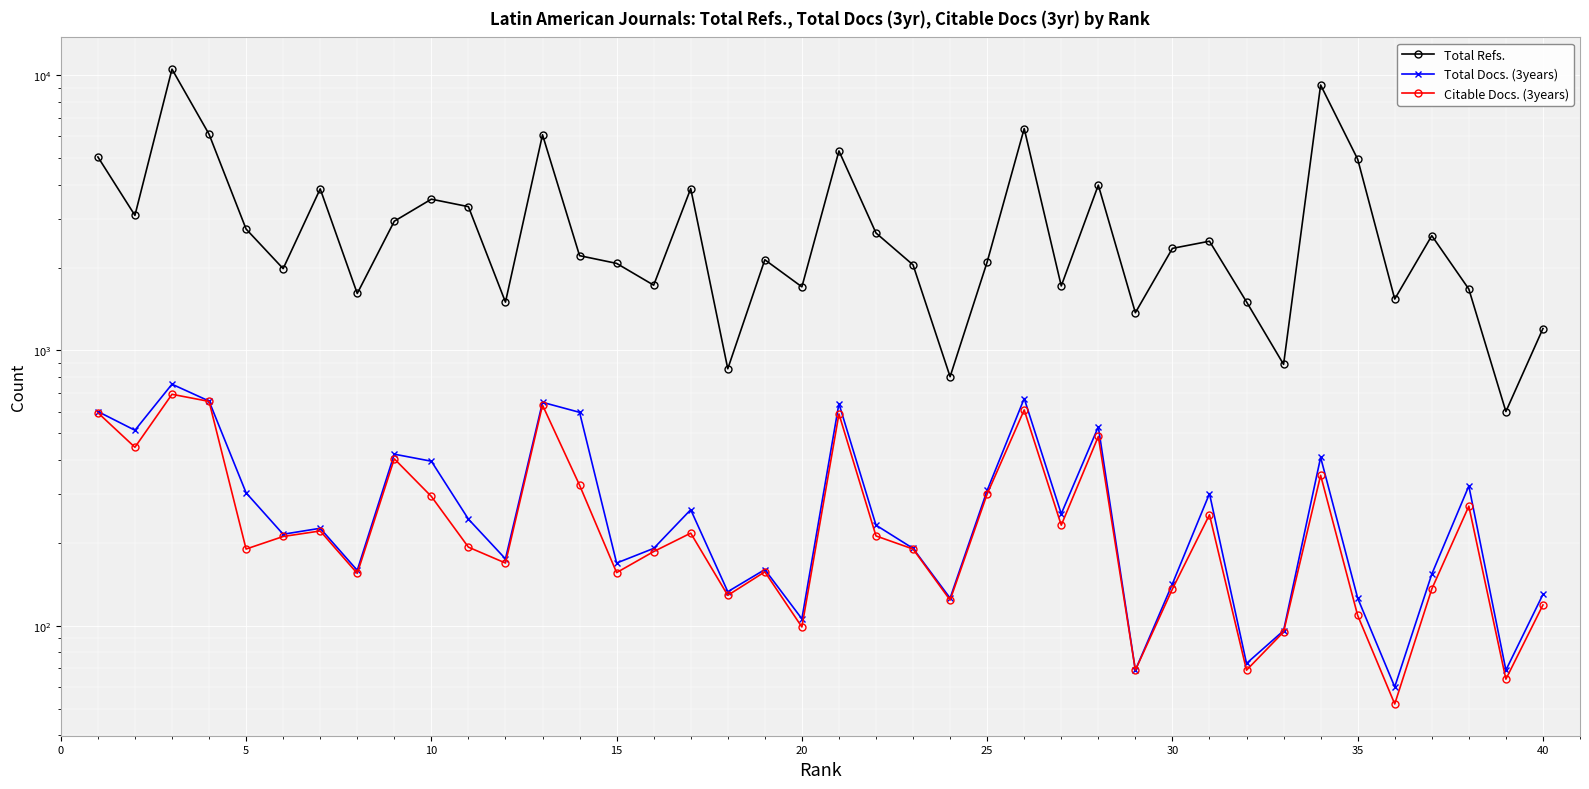

Which series has the largest total across all categories?

Total Refs.